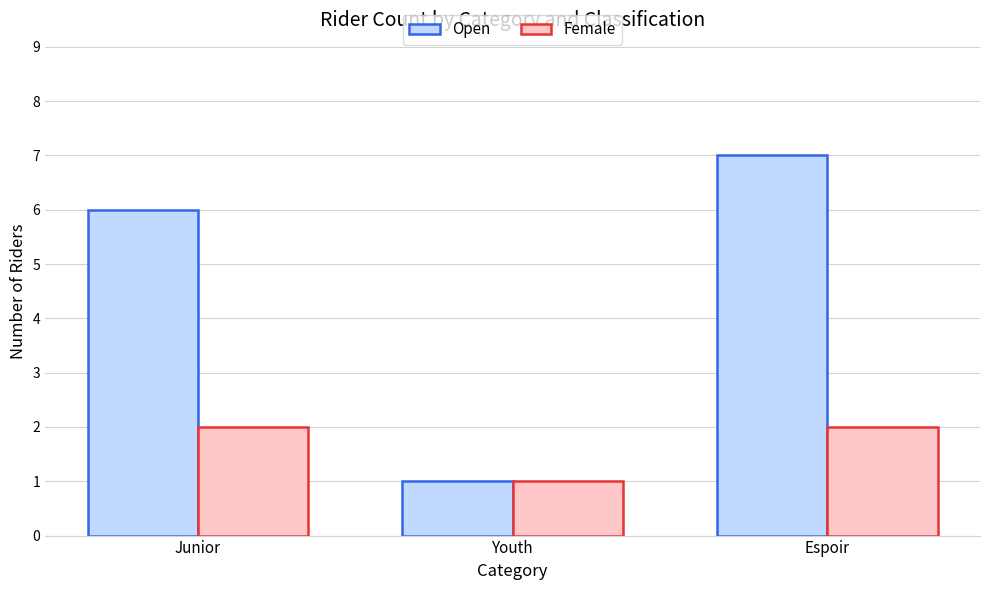

Reading left to right, transcribe all the data shown in this chart.

Open: 6	1	7
Female: 2	1	2